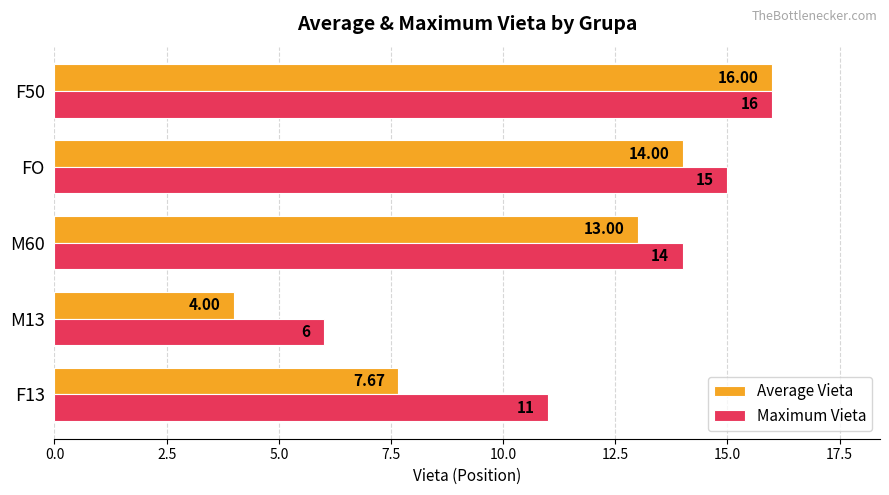

Which series changed the most between F13 and M13?

Maximum Vieta